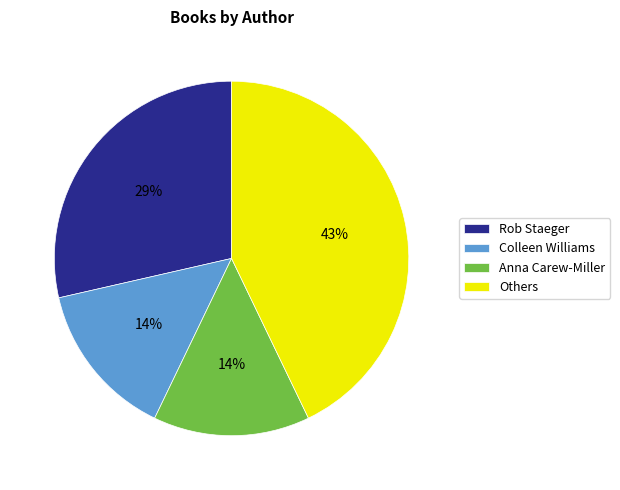

The Others slice represents 38% of the pie. True or false?

False